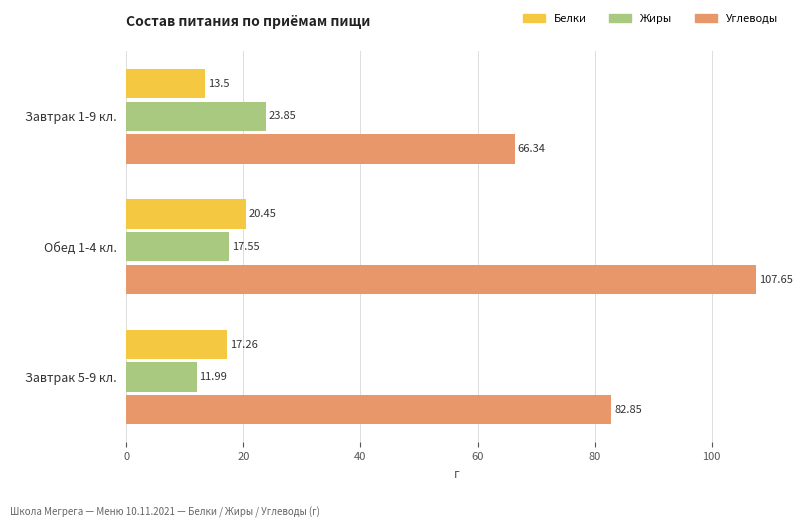

Which series has the largest range (max minus min)?

Углеводы